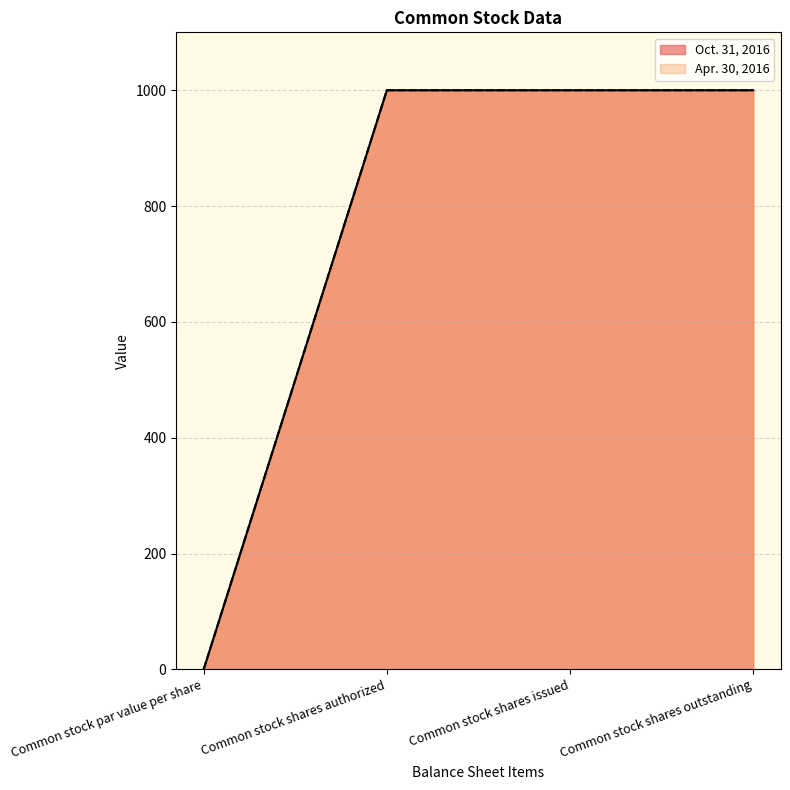

How many values in the Oct. 31, 2016 series are below 1000?

1